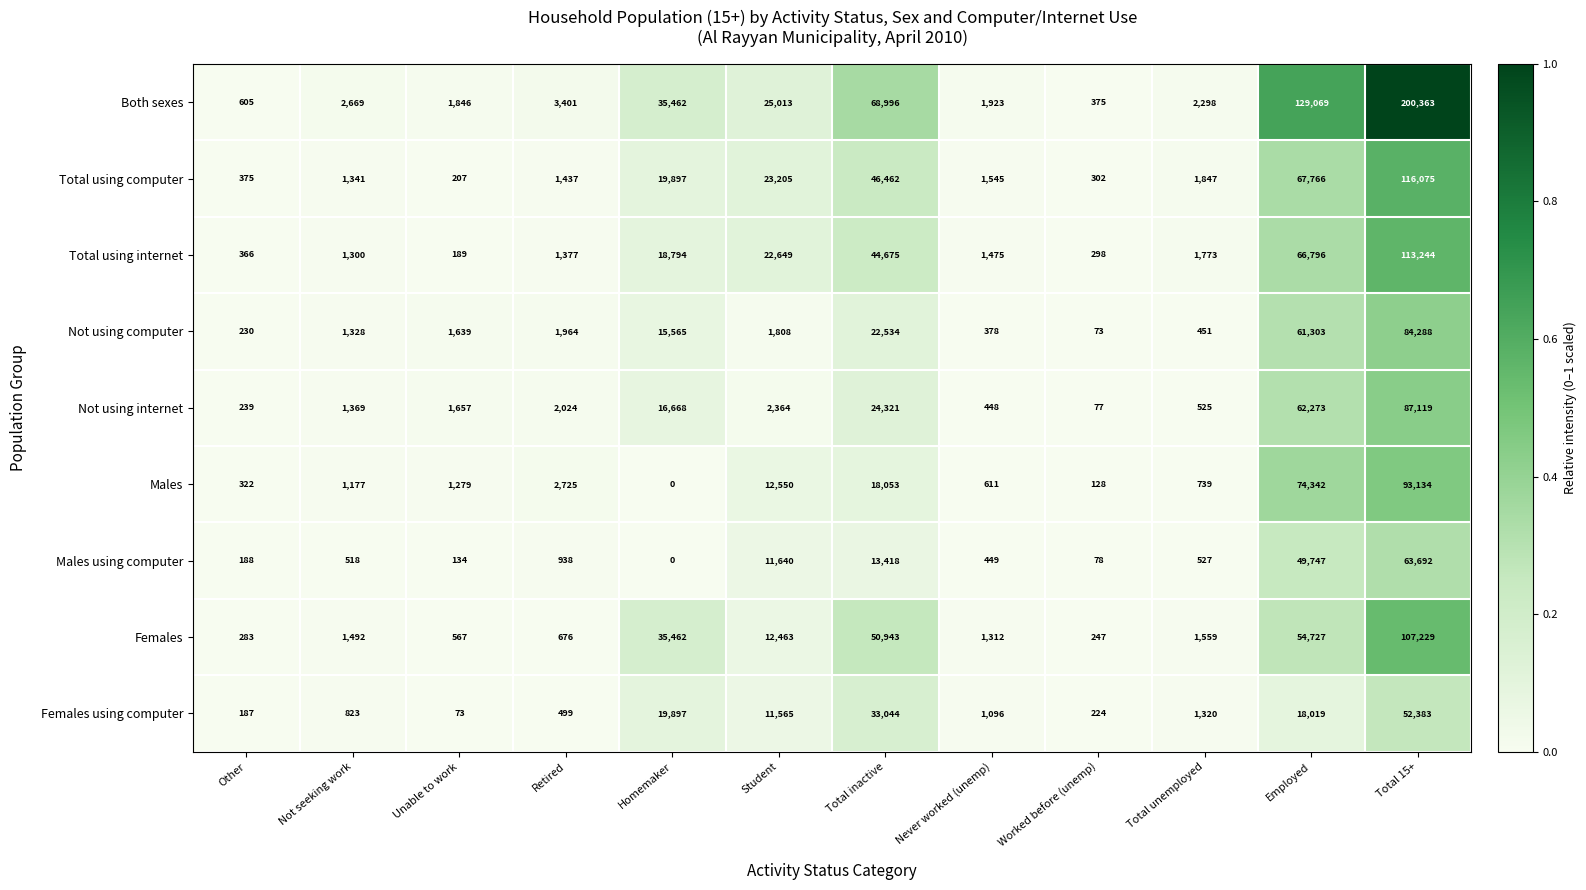

What is the maximum value shown in the chart?

200363